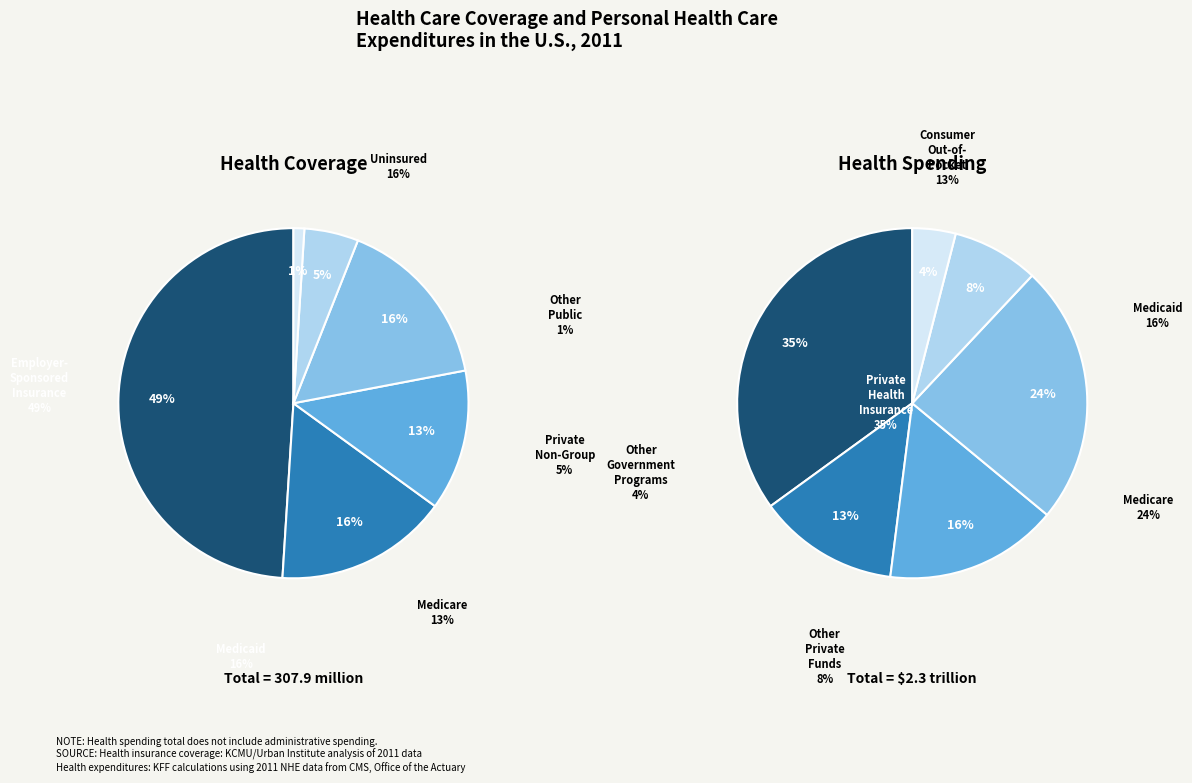

Does 2 represent more than half of the total?

No